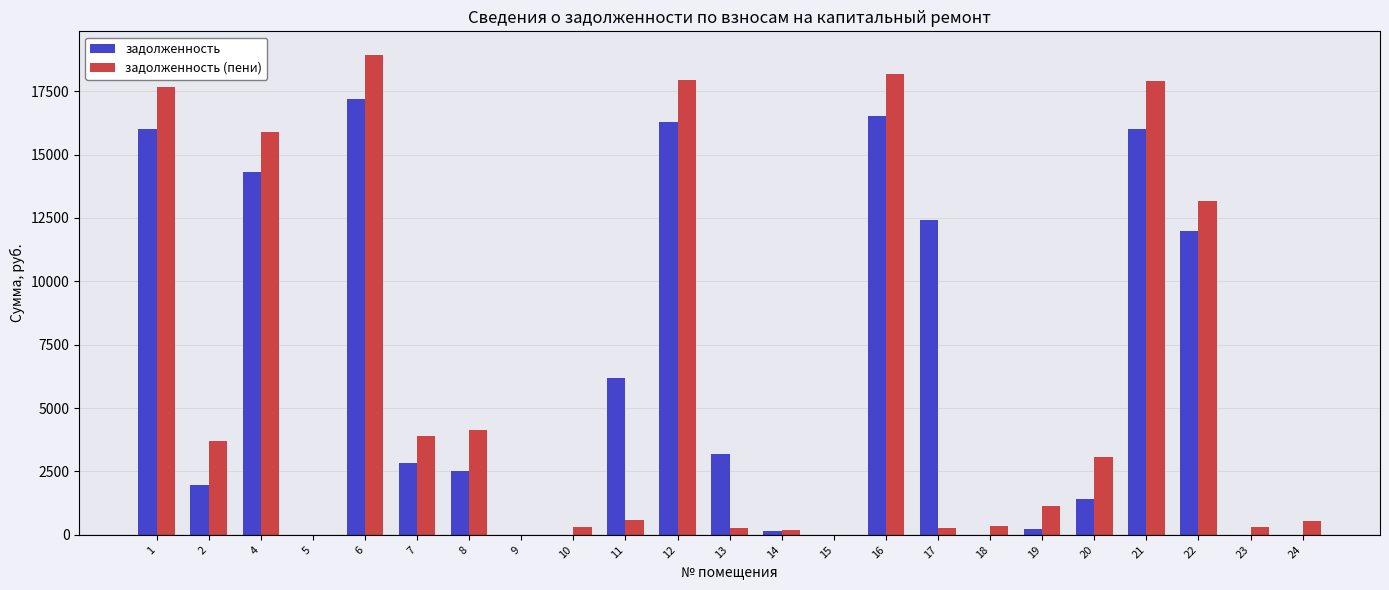

True or false: задолженность has a value of 1421.6 at 20.

True